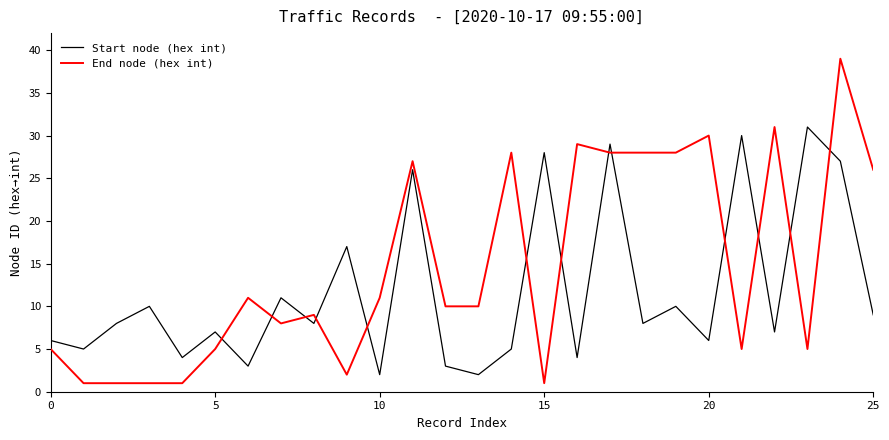

What is the maximum value for Start node (hex int)?

31